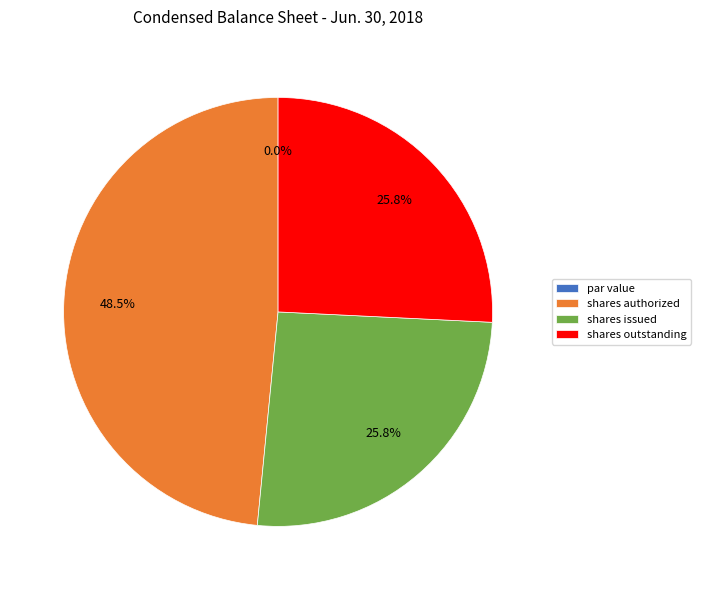

To the nearest percent, what is the combined percentage of Common stock, shares outstanding and Common stock, shares authorized?

74%